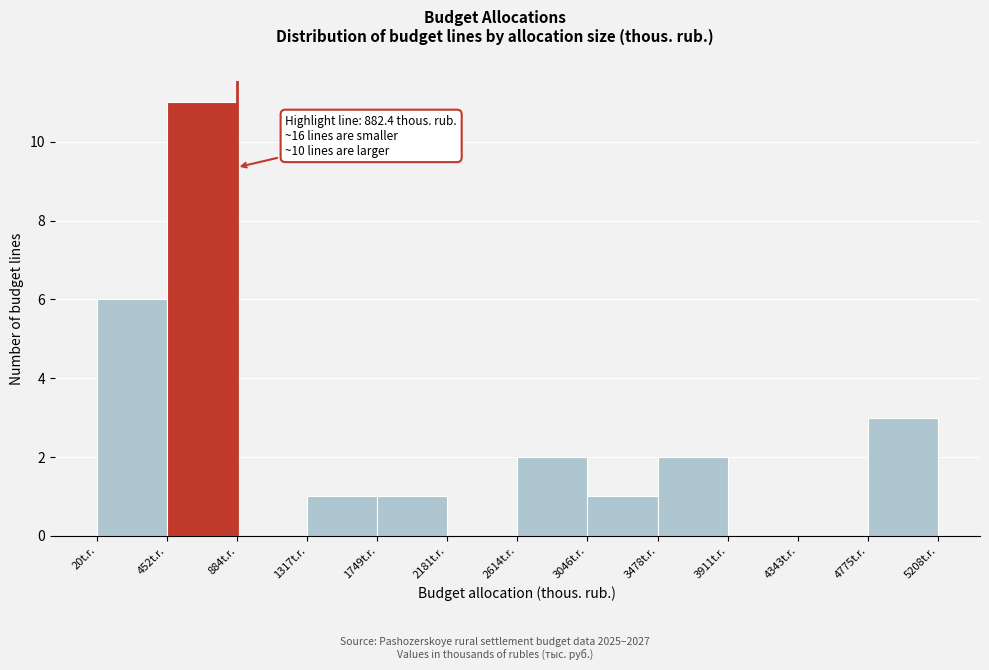

Which range on the x-axis has the tallest bar?

450 to 900